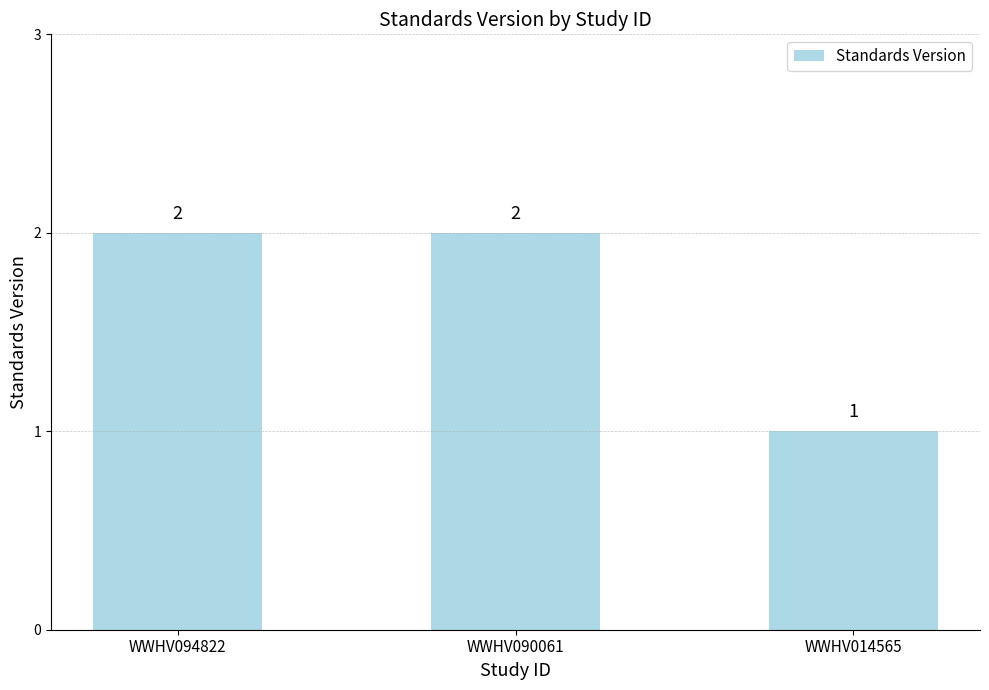

Count the values in the range 1 to 2.

3